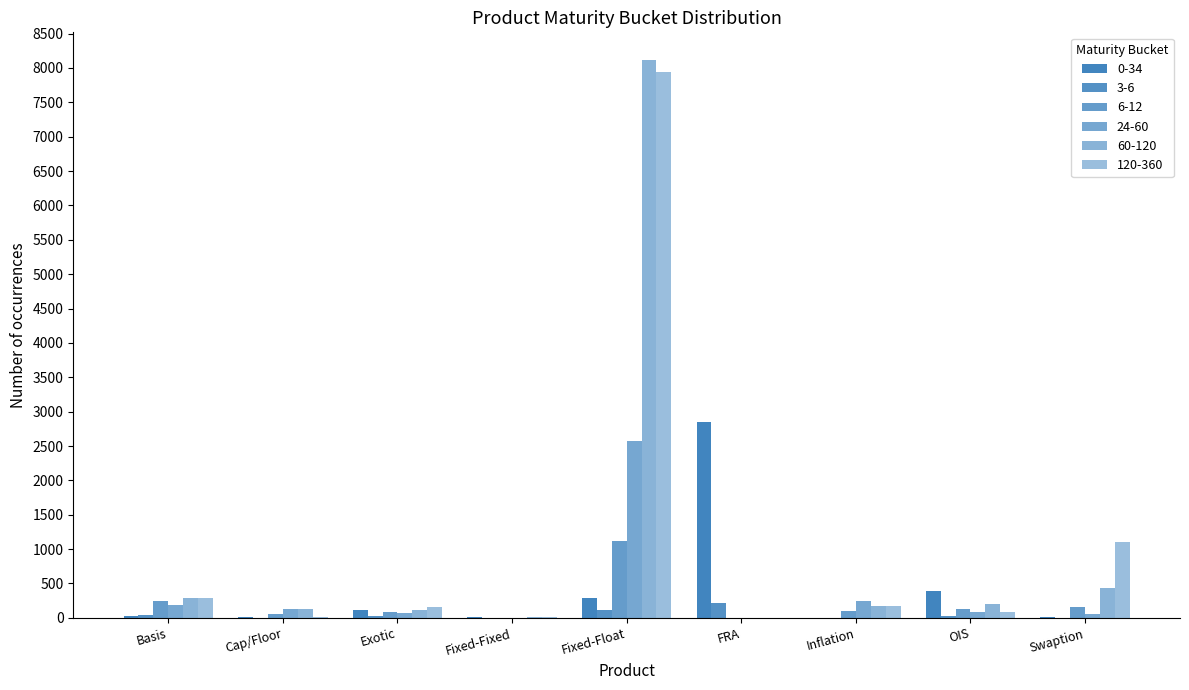

How many groups of bars are there?

9